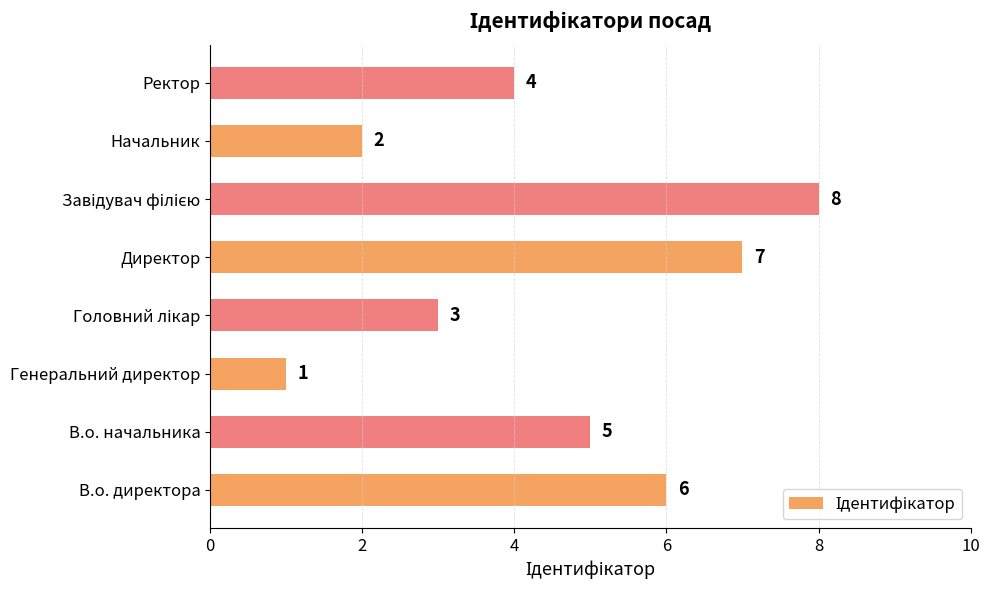

What is the greatest value displayed?

8